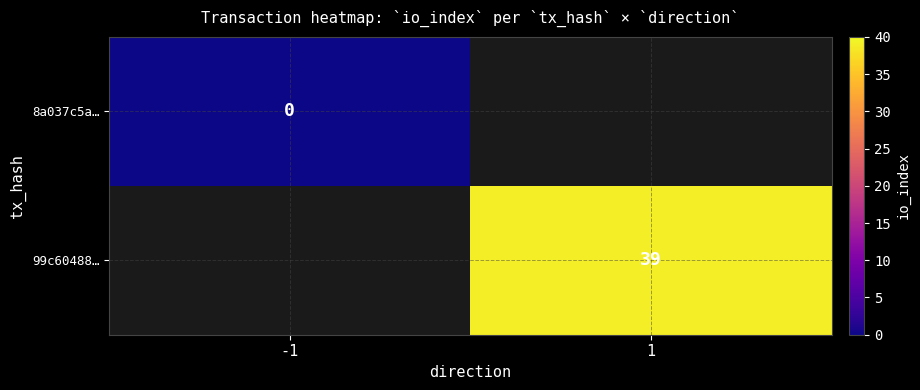

True or false: 99c60488… has a value of 39 at 1.

True